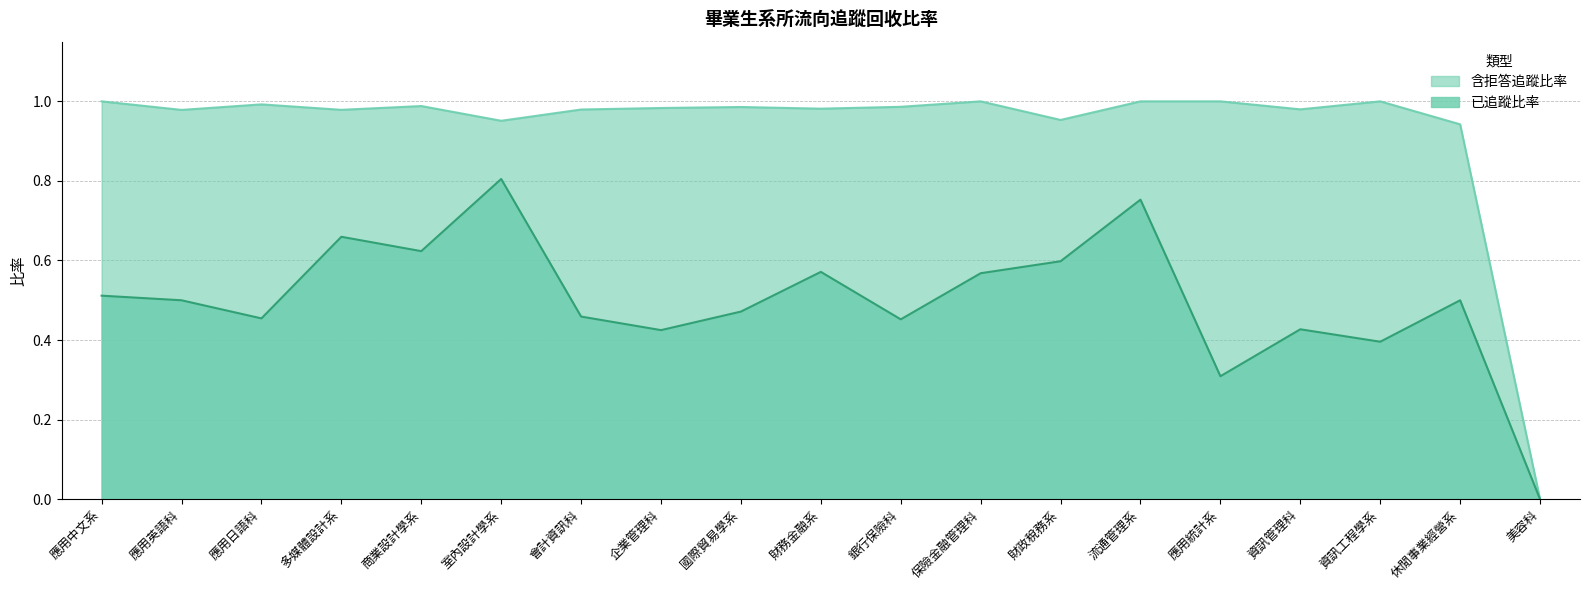

How many values in 已追蹤比率 are above zero?

18